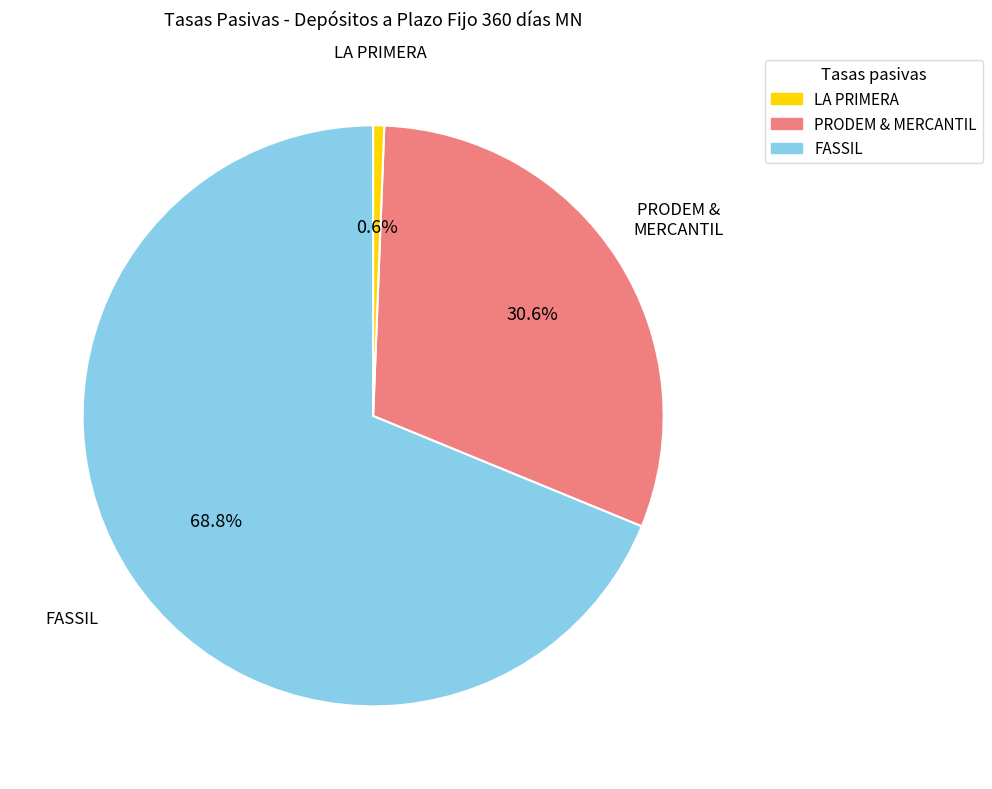

Is there a majority slice in this chart?

Yes